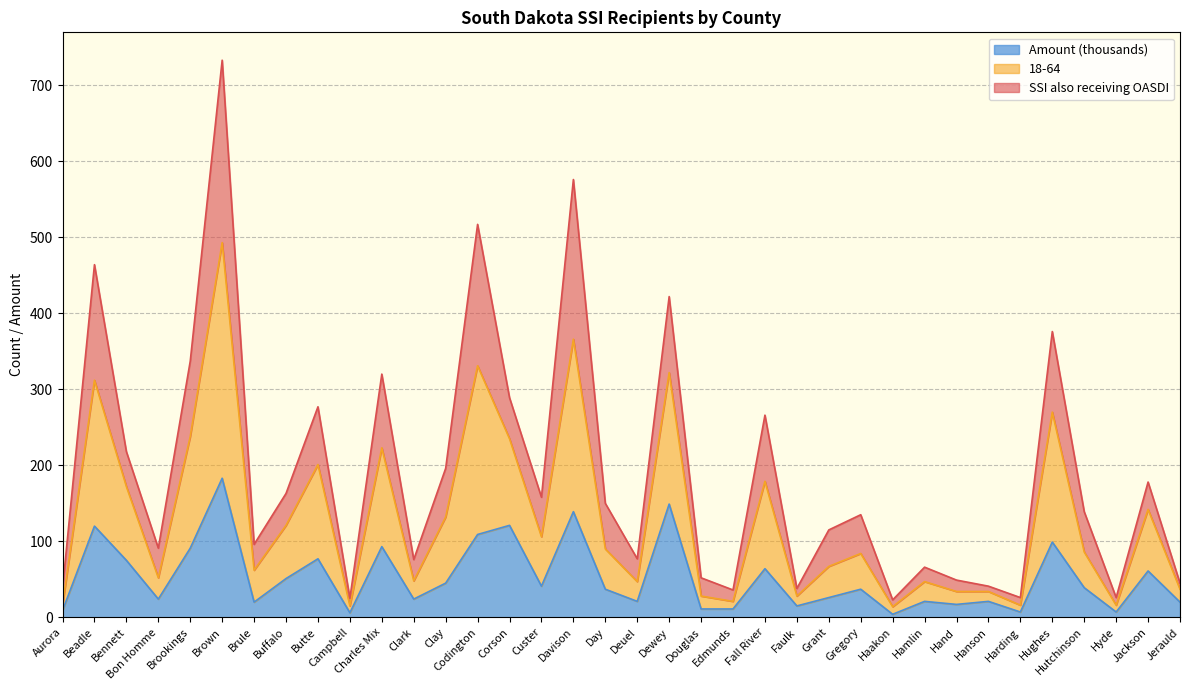

What position from the right is Hughes?

5